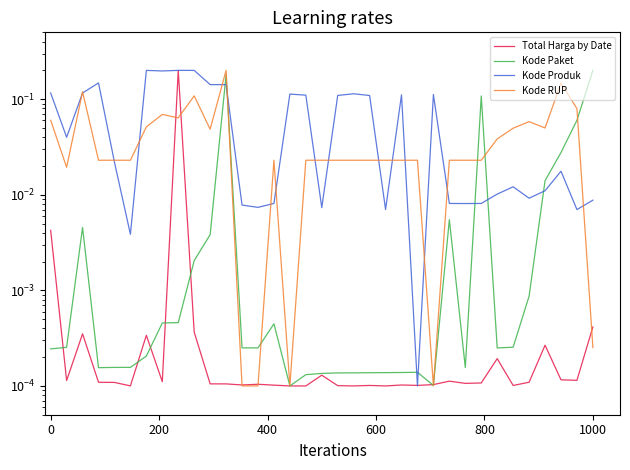

What is the difference between the maximum and second lowest values in the Kode Produk series?

0.2